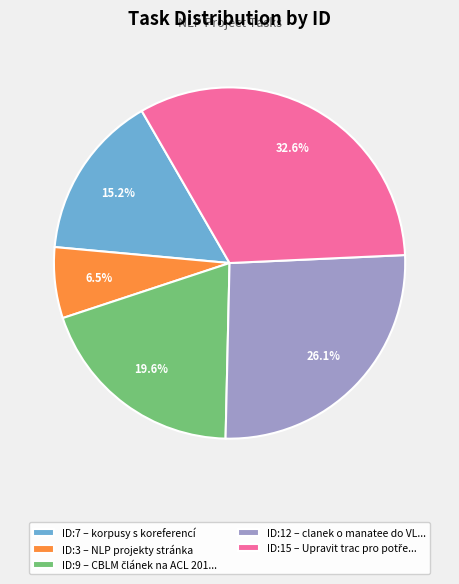

What portion of the pie excludes ID:12 – clanek o manatee do VL...?

73.9%